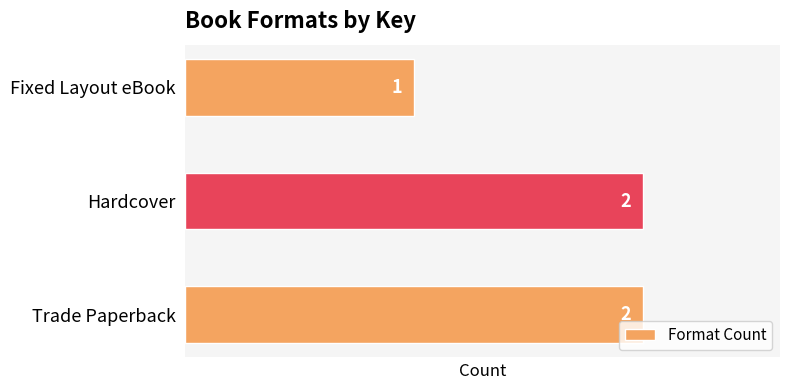

How many data points does each series have?

3